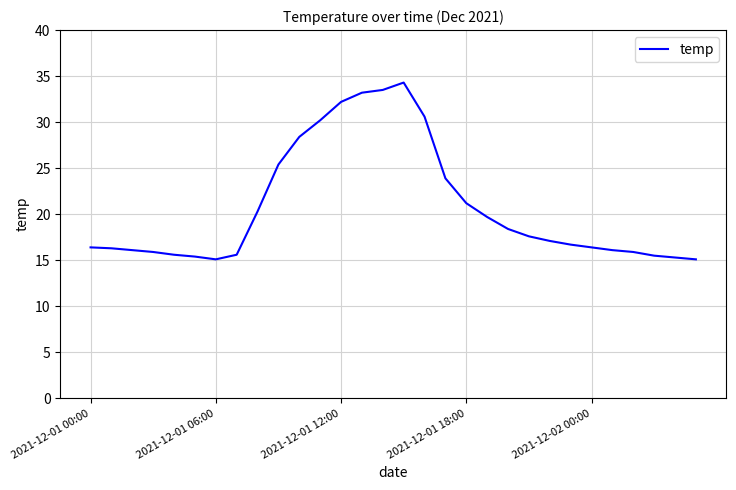

What is the smallest value displayed?

15.1